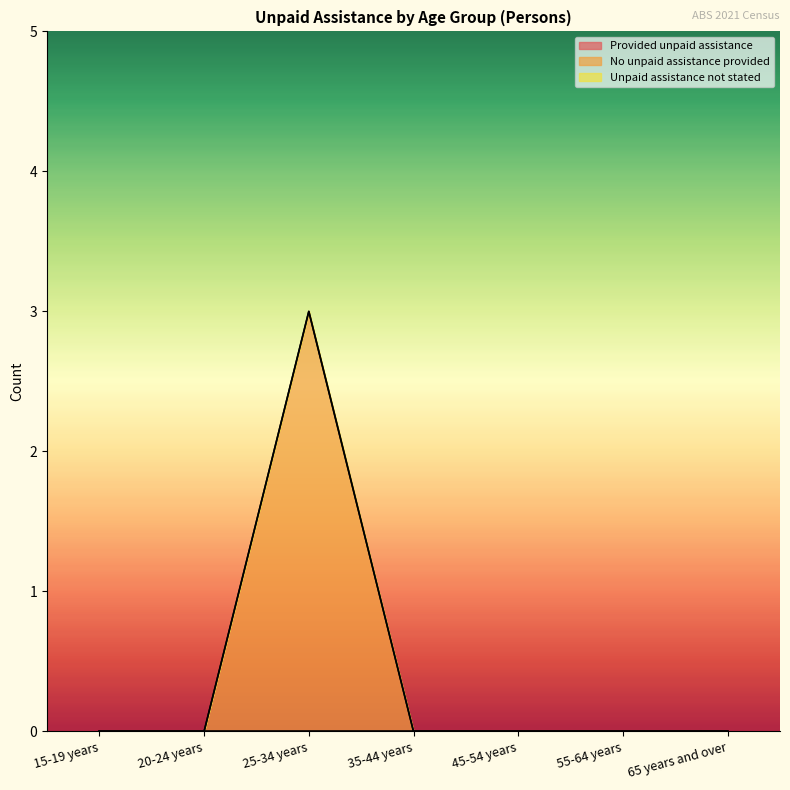

True or false: Unpaid assistance not stated and Provided unpaid assistance intersect in this chart.

False